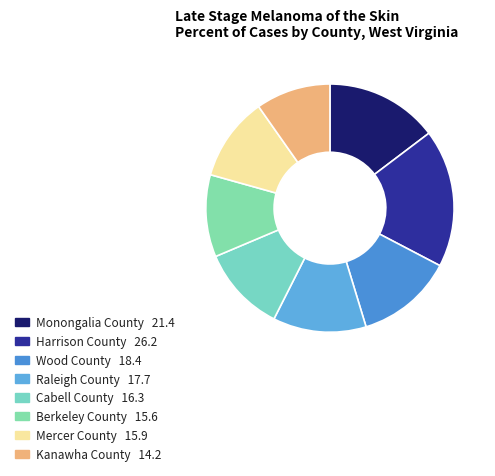

What is the smallest slice in the pie chart?

Kanawha County